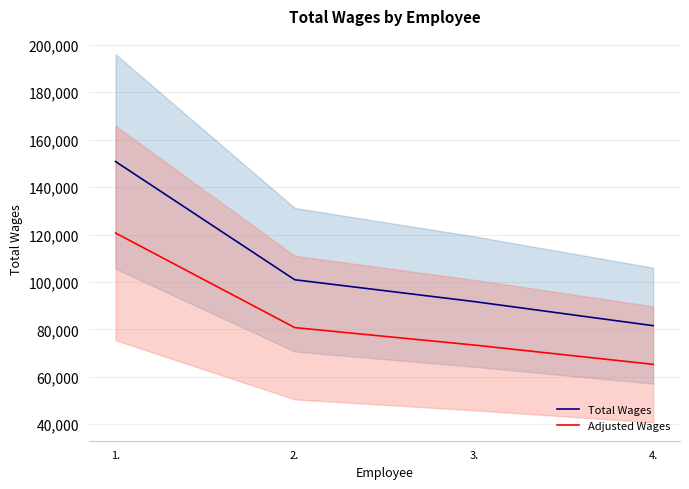

Which series changed the most between 3. and 4.?

Total Wages